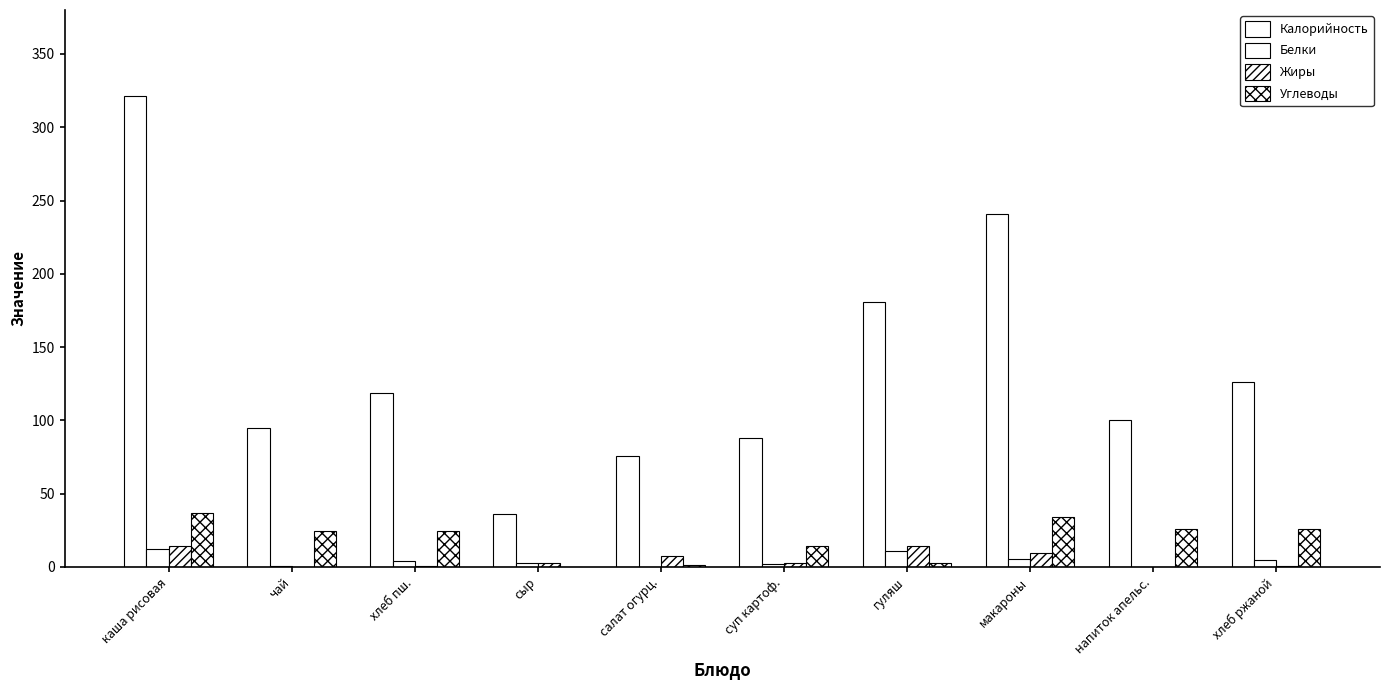

Count the number of data series in this chart.

4